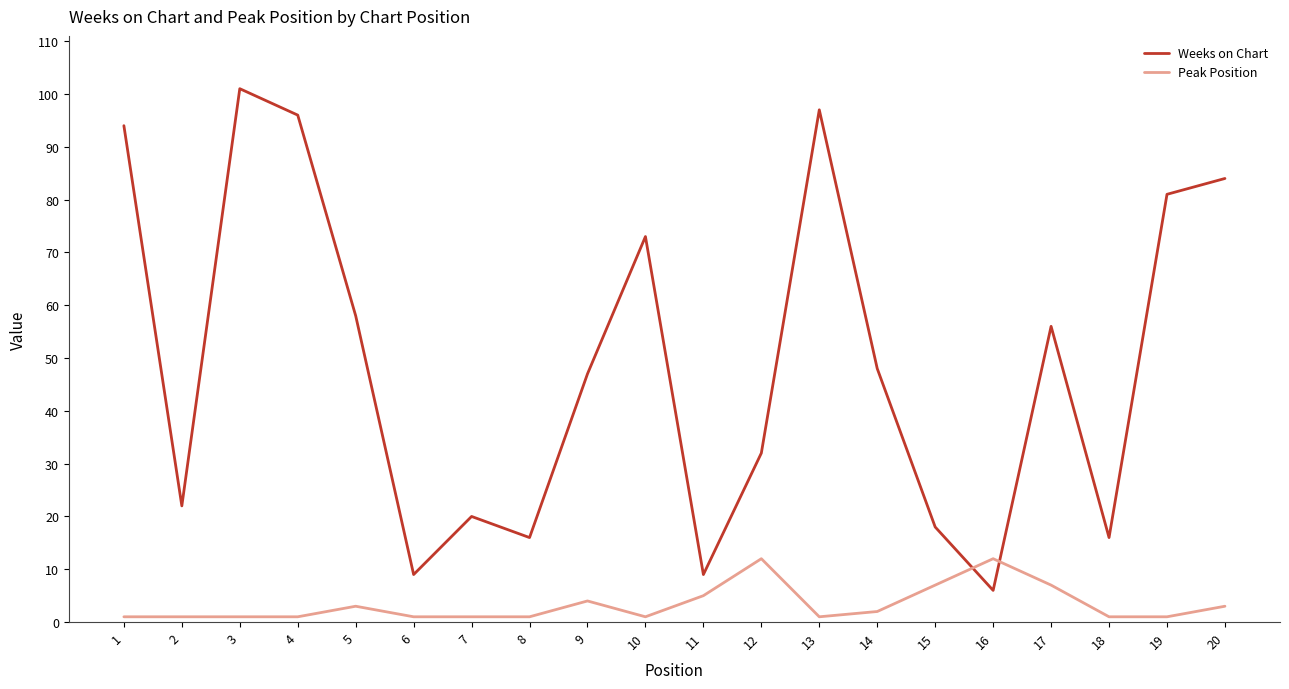

Reading left to right, what are all the values shown in this chart?

Weeks on Chart: 1=94	2=22	3=101	4=96	5=58	6=9	7=20	8=16	9=47	10=73	11=9	12=32	13=97	14=48	15=18	16=6	17=56	18=16	19=81	20=84
Peak Position: 1=1	2=1	3=1	4=1	5=3	6=1	7=1	8=1	9=4	10=1	11=5	12=12	13=1	14=2	15=7	16=12	17=7	18=1	19=1	20=3